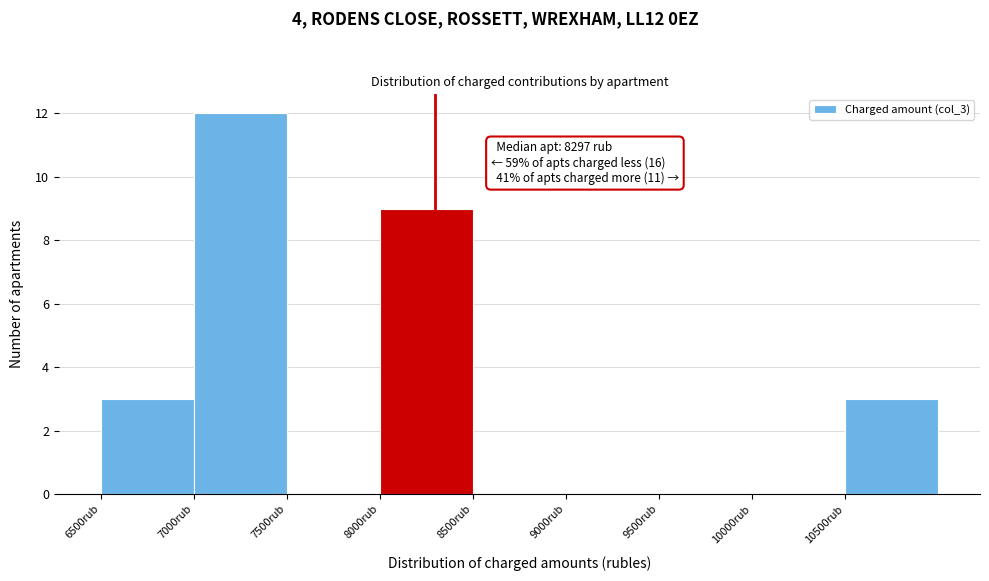

Over which range of the x-axis is the bar tallest?

7000 to 7500